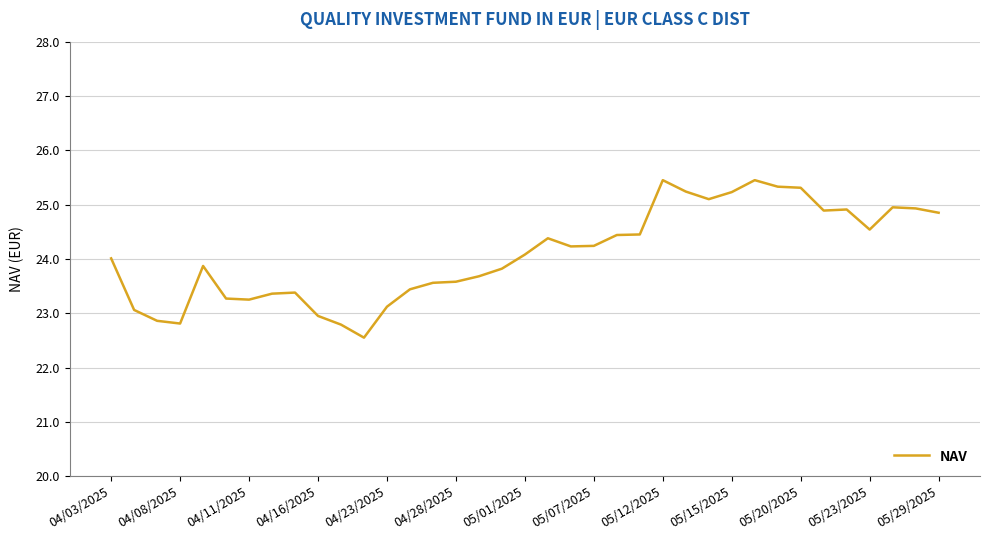

What is the smallest value displayed?

22.6